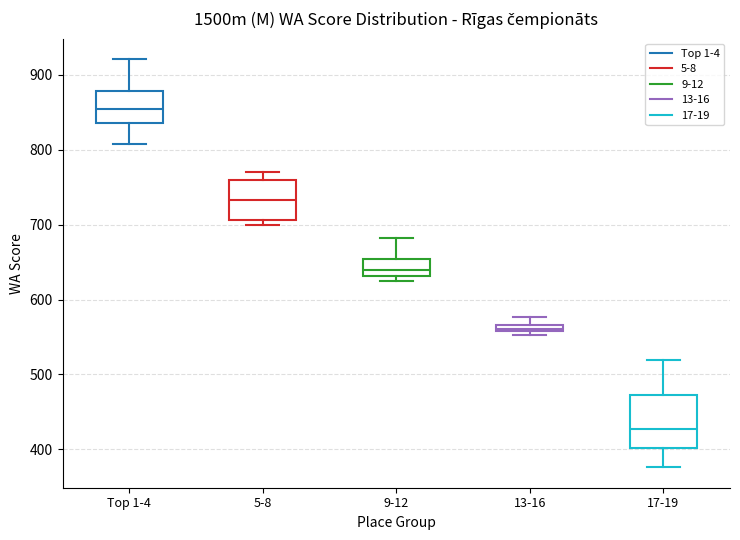

Which box's median line is the lowest?

17-19